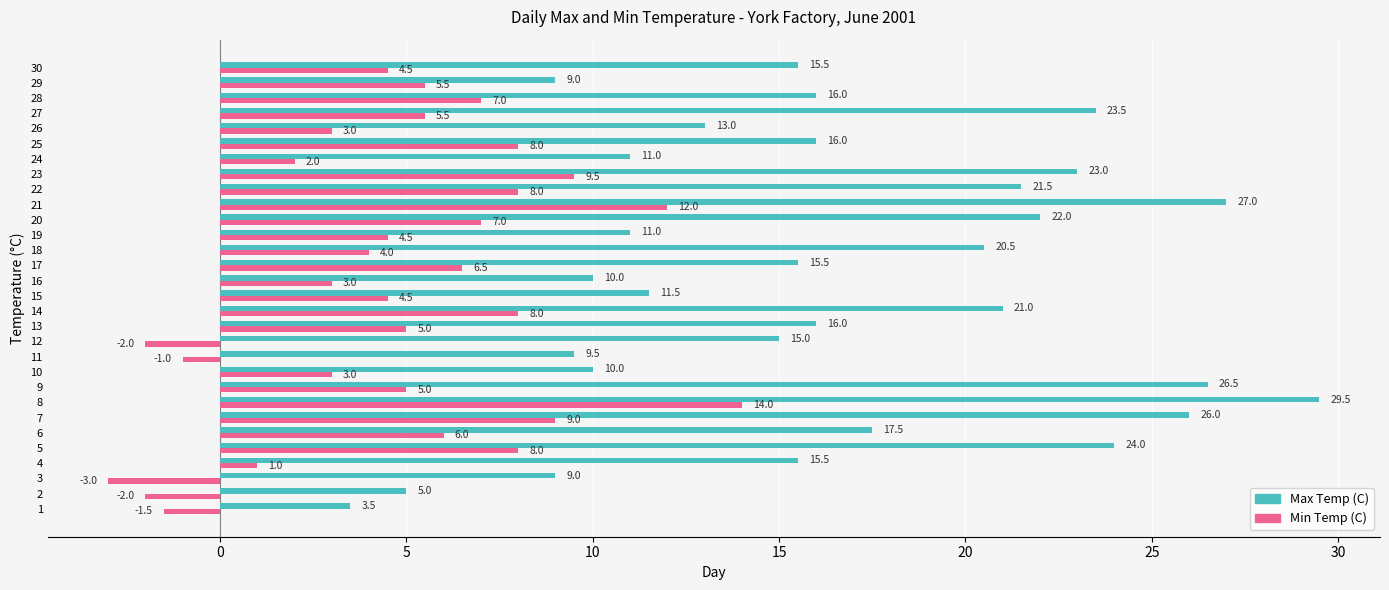

Rank the series at 9 from lowest to highest value.

Min Temp (C), Max Temp (C)